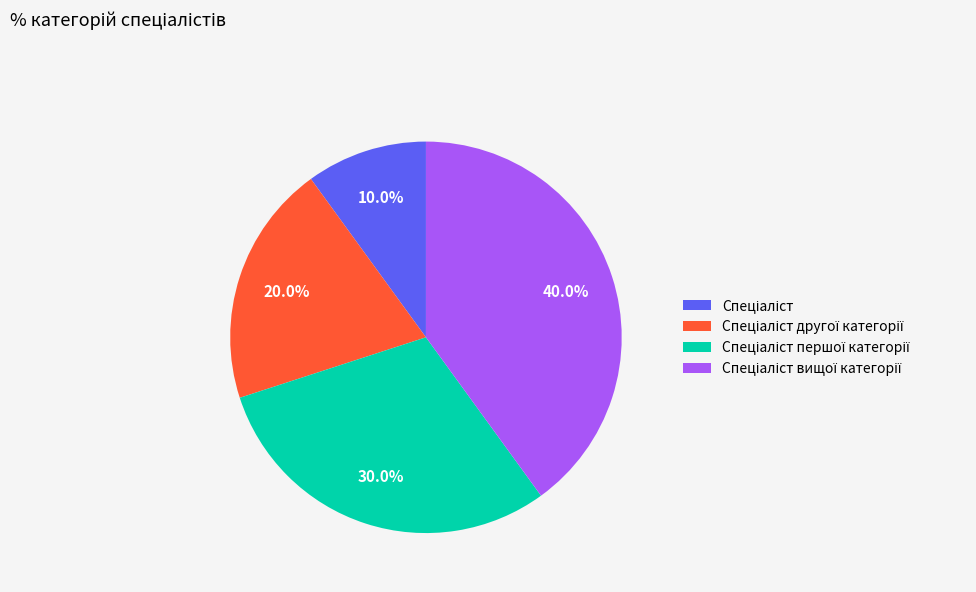

Count the number of slices in the pie.

4